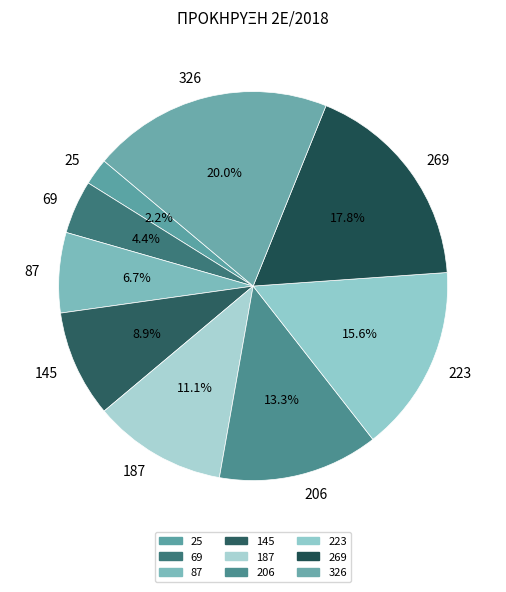

Rank the categories by value from lowest to highest.

25, 69, 87, 145, 187, 206, 223, 269, 326